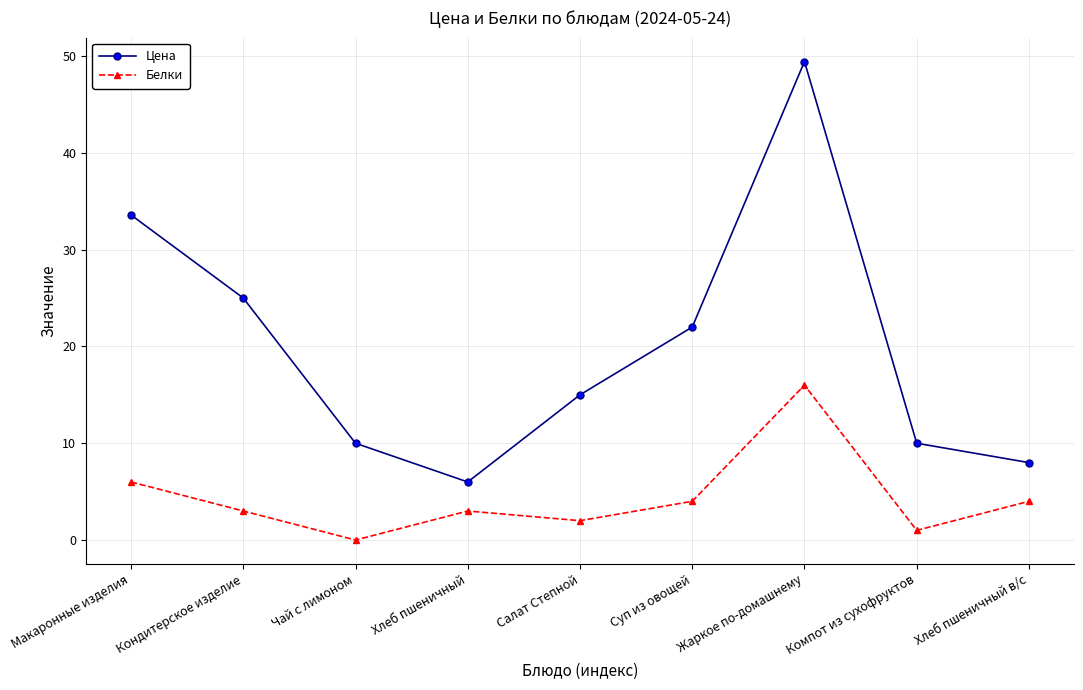

At which category is the sum across all series the highest?

Жаркое по-домашнему